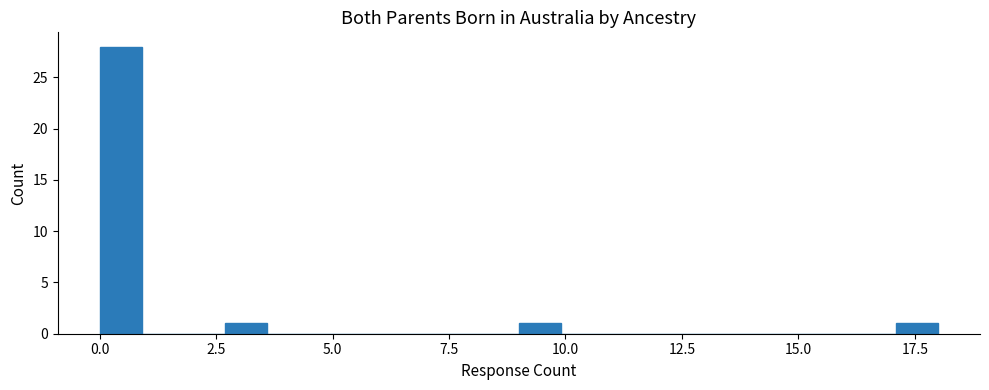

Around what value on the x-axis is the tallest bar? Give the approximate position of its centre, as read against the axis.

0.5